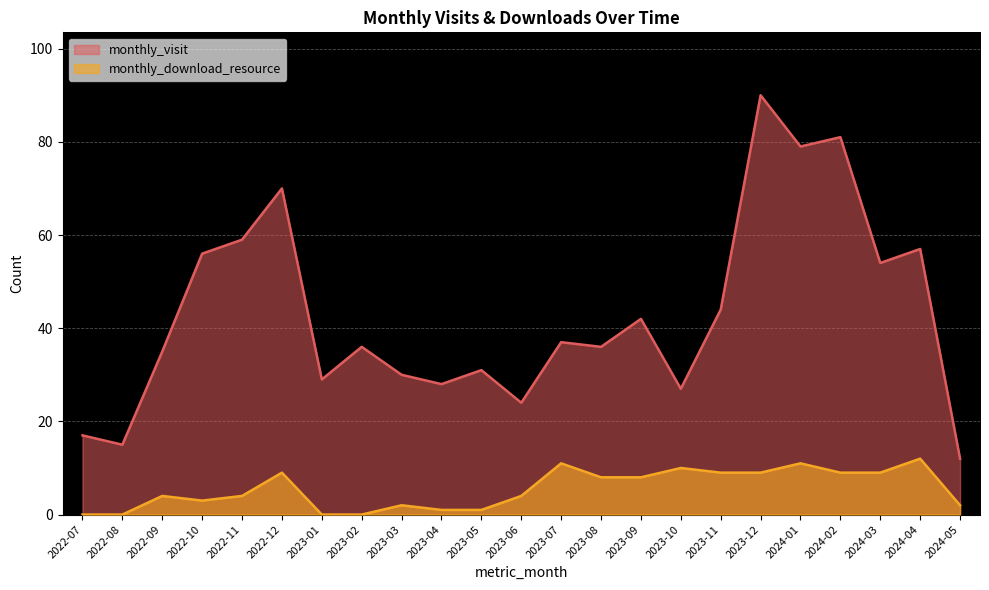

What is the difference between the maximum and second lowest values in the monthly_visit series?

75